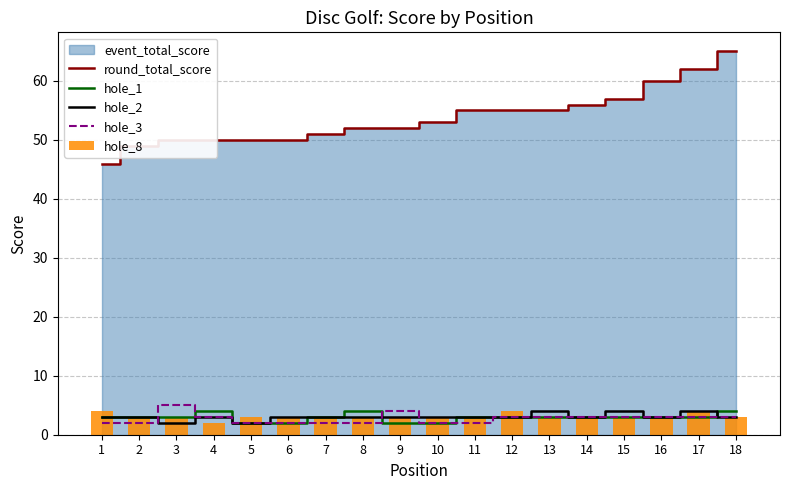

Reading left to right, extract all data points from this chart.

round_total_score: 46	49	50	50	50	50	51	52	52	53	55	55	55	56	57	60	62	65
hole_1: 3	3	3	4	2	2	3	4	2	2	3	3	3	3	3	3	3	4
hole_2: 3	3	2	3	2	3	3	3	3	3	3	3	4	3	4	3	4	3
hole_3: 2	2	5	3	2	2	2	2	4	2	2	3	3	3	3	3	3	3
hole_8: 4	3	3	2	3	3	3	3	3	3	3	4	3	3	3	3	4	3